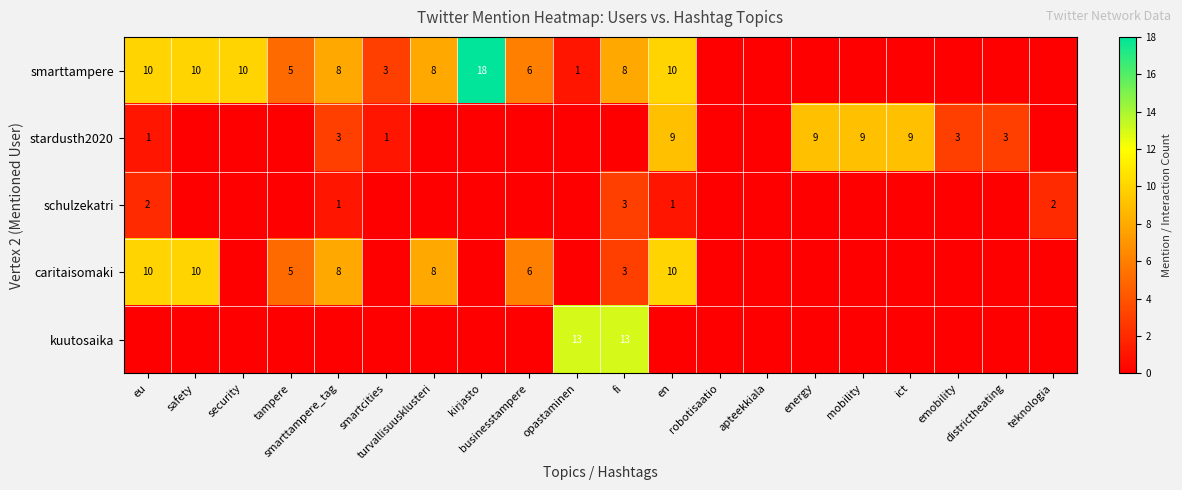

Is it true that schulzekatri equals 4 at fi?

False